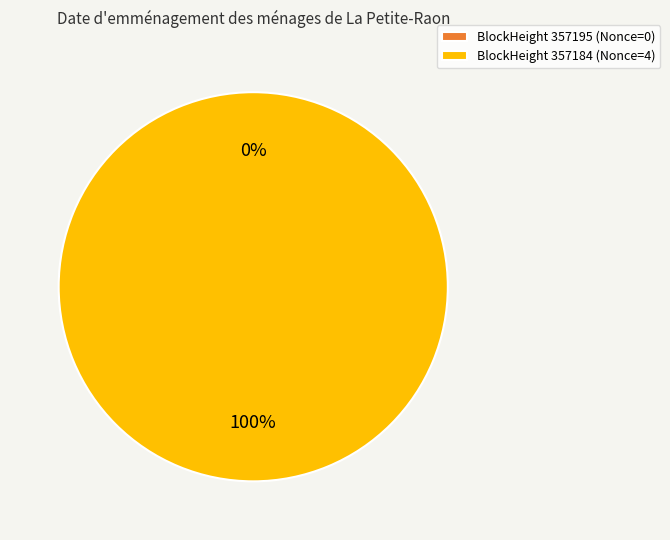

To the nearest percent, what is the difference between the 357184 and 357195 slice percentages?

100%